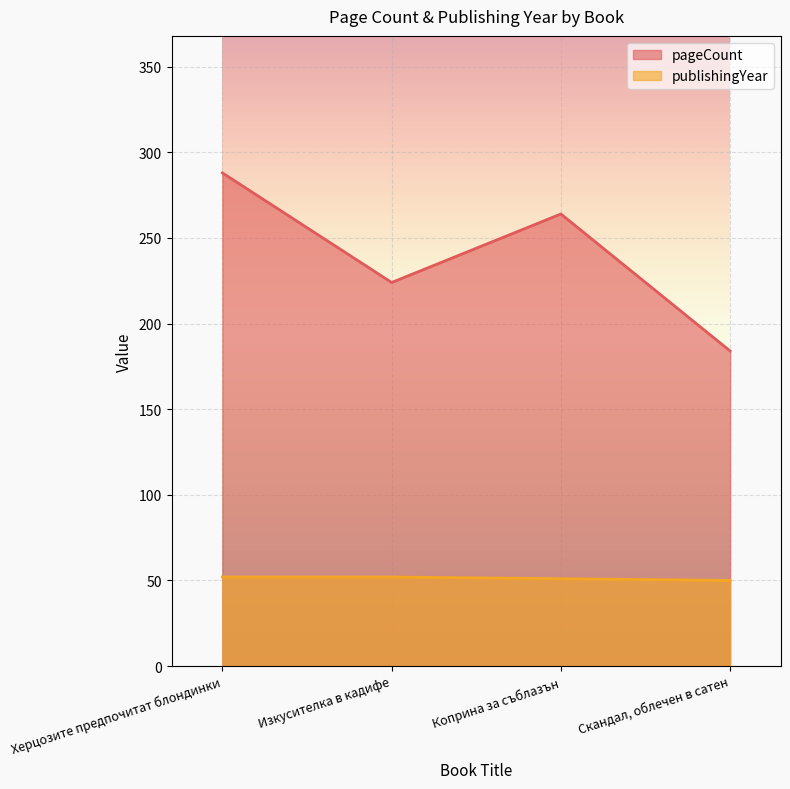

How many lines are shown in the chart?

2